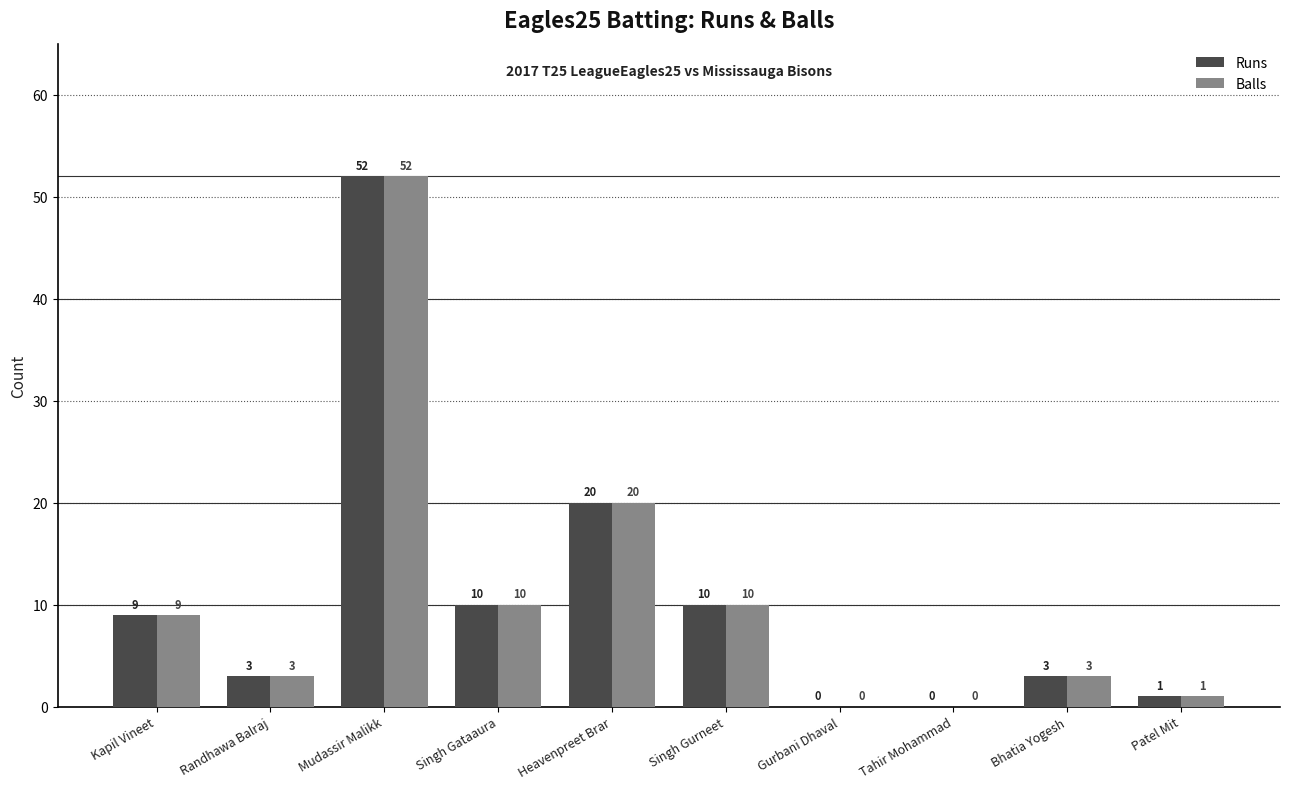

Is the value of Balls at Kapil Vineet greater than the value of Runs at Tahir Mohammad?

Yes